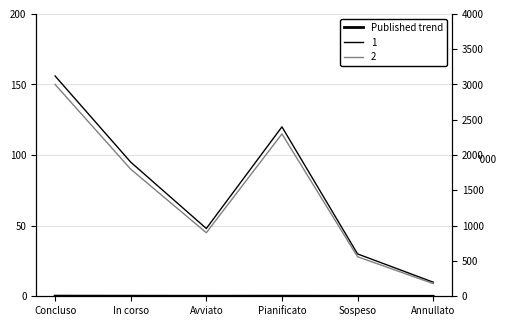

Is it true that the value at Sospeso is 0.3?

False